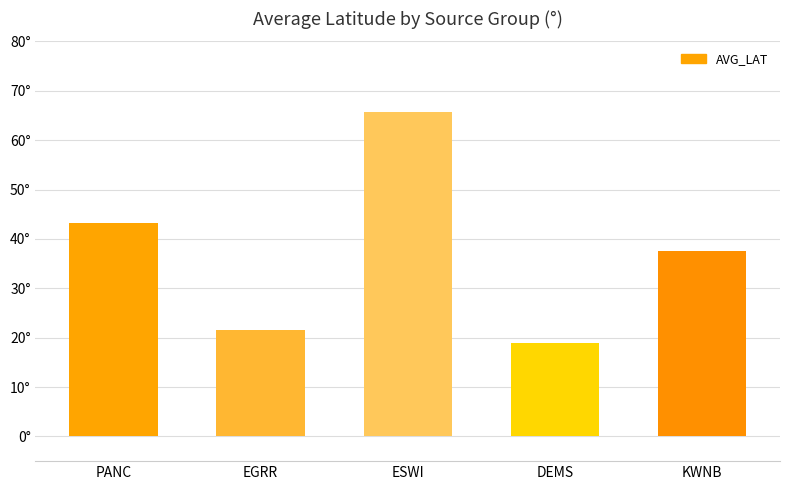

Rank the categories by value from highest to lowest.

ESWI, PANC, KWNB, EGRR, DEMS